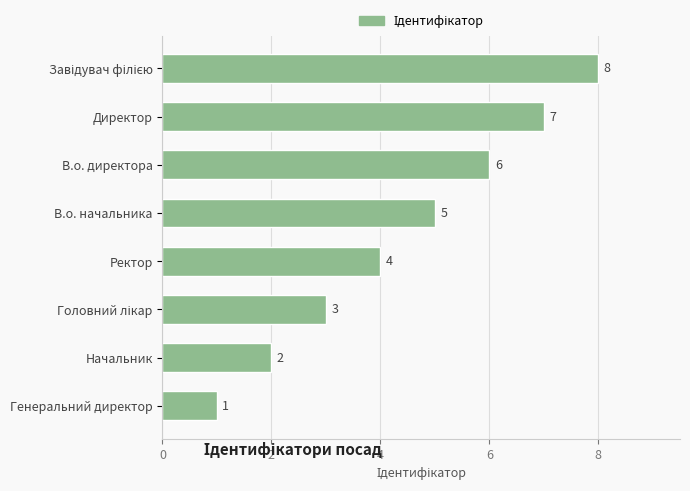

What is the difference between the second highest and minimum values?

6